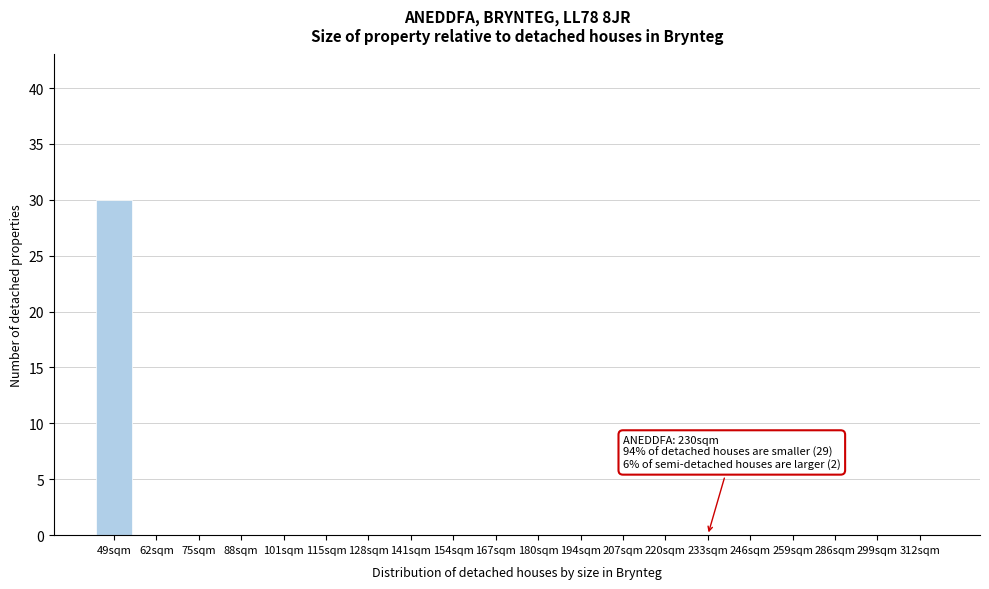

Reading right to left, transcribe all the data shown in this chart.

312sqm=0	299sqm=0	286sqm=0	259sqm=0	246sqm=0	233sqm=0	220sqm=0	207sqm=0	194sqm=0	180sqm=0	167sqm=0	154sqm=0	141sqm=0	128sqm=0	115sqm=0	101sqm=0	88sqm=0	75sqm=0	62sqm=0	49sqm=30